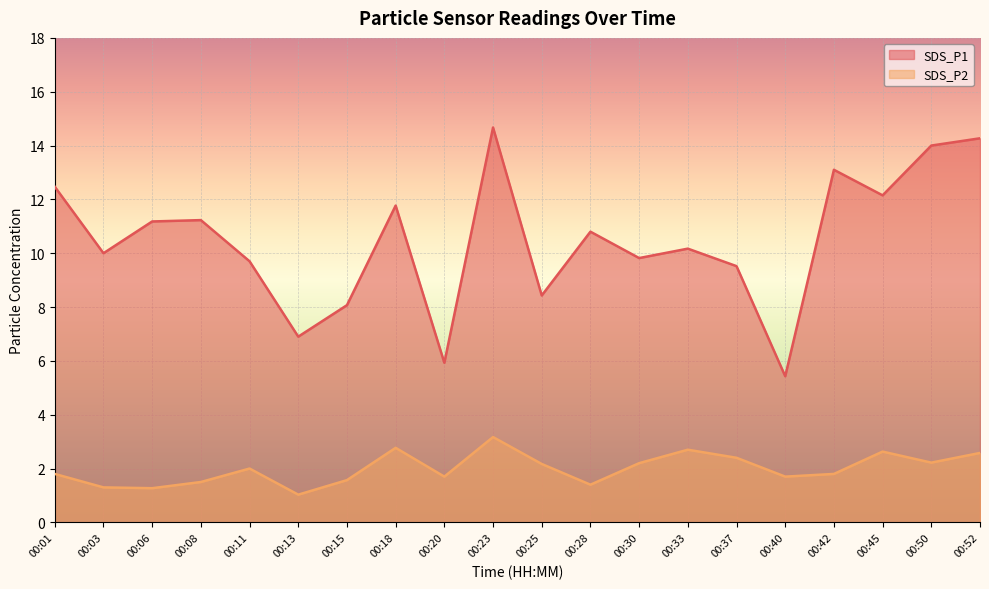

What is the difference between the maximum and minimum values in the SDS_P2 series?

2.1